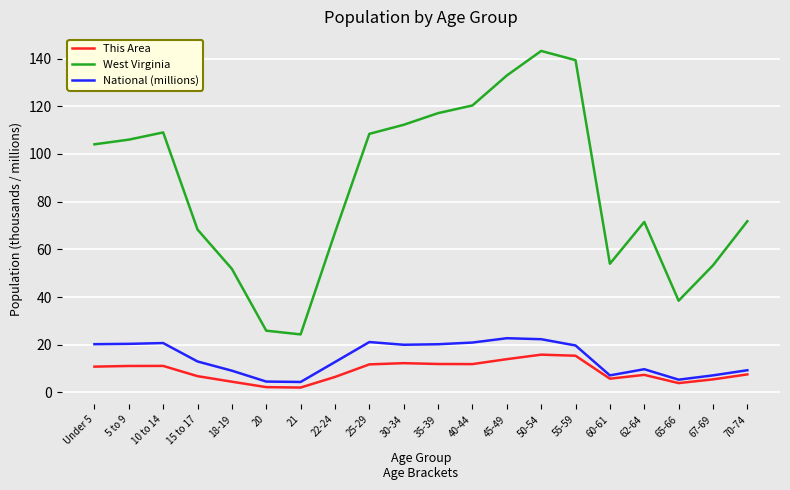

What are all the series names shown in the legend?

This Area, West Virginia, National (millions)